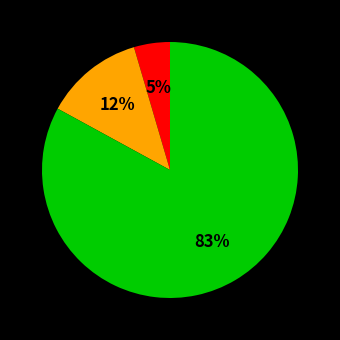

Count the number of slices in the pie.

3